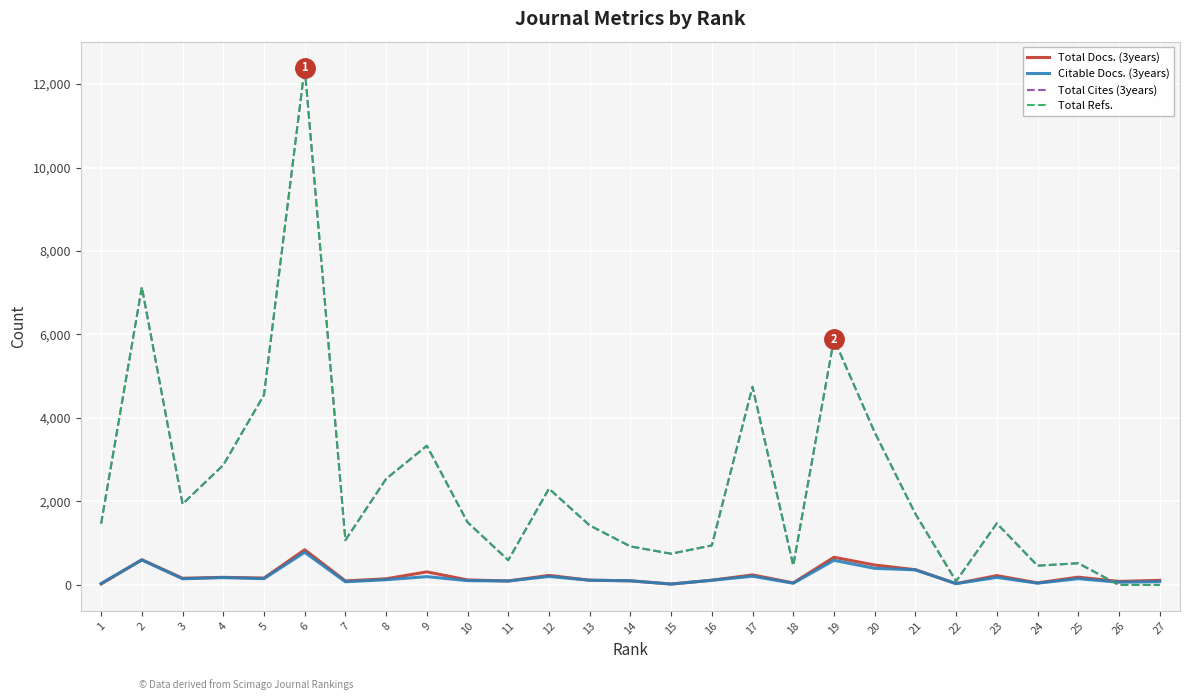

Reading right to left, transcribe all the data shown in this chart.

Total Docs. (3years): 110	84	186	50	223	32	365	477	663	49	240	113	21	99	114	228	95	120	313	147	96	843	165	182	160	603	23
Citable Docs. (3years): 78	66	150	42	180	32	361	398	590	41	209	112	21	99	113	203	95	103	199	125	76	782	151	176	148	599	36
Total Cites (3years): 0	0	520	461	1475	90	1703	3656	5890	467	4747	946	748	923	1426	2306	593	1501	3334	2542	1072	12395	4551	2871	1939	7135	1469
Total Refs.: 0	0	520	461	1475	90	1703	3656	5890	467	4747	946	748	923	1426	2306	593	1501	3334	2542	1072	12395	4551	2871	1939	7135	1469